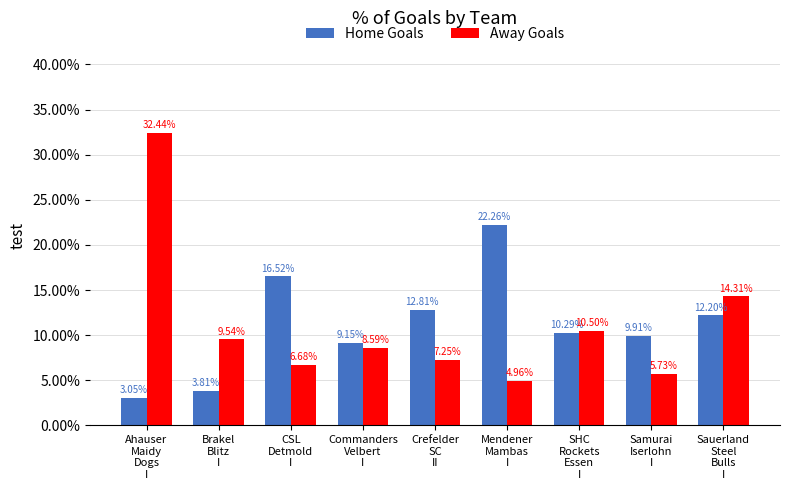

What are all the series names shown in the legend?

Home Goals, Away Goals